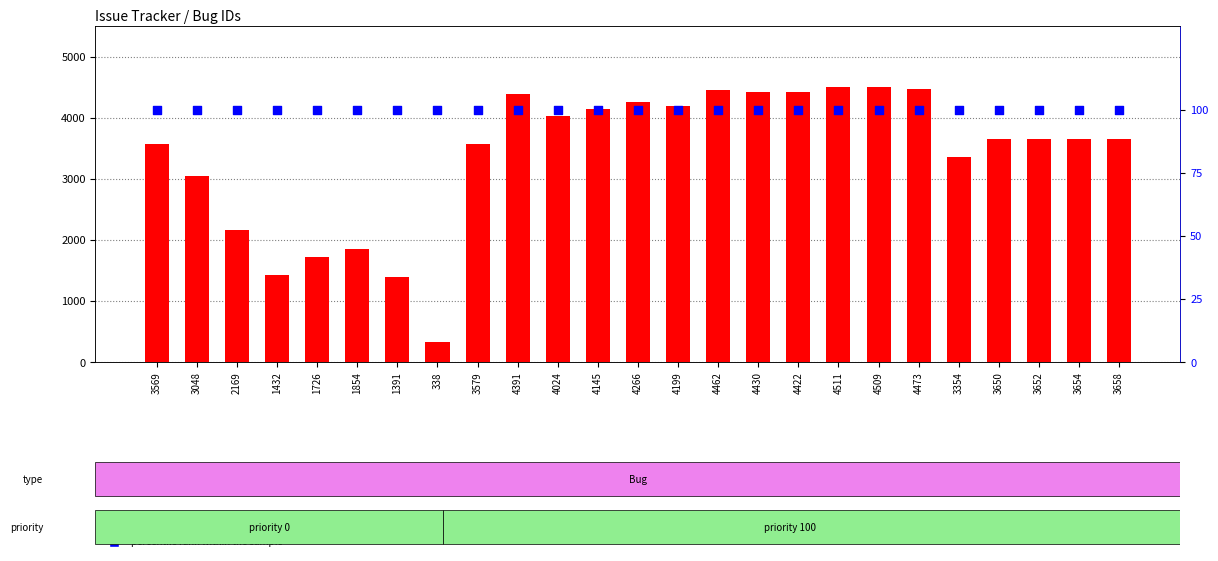

What are all the series names shown in the legend?

transformed count, percentile rank within the sample